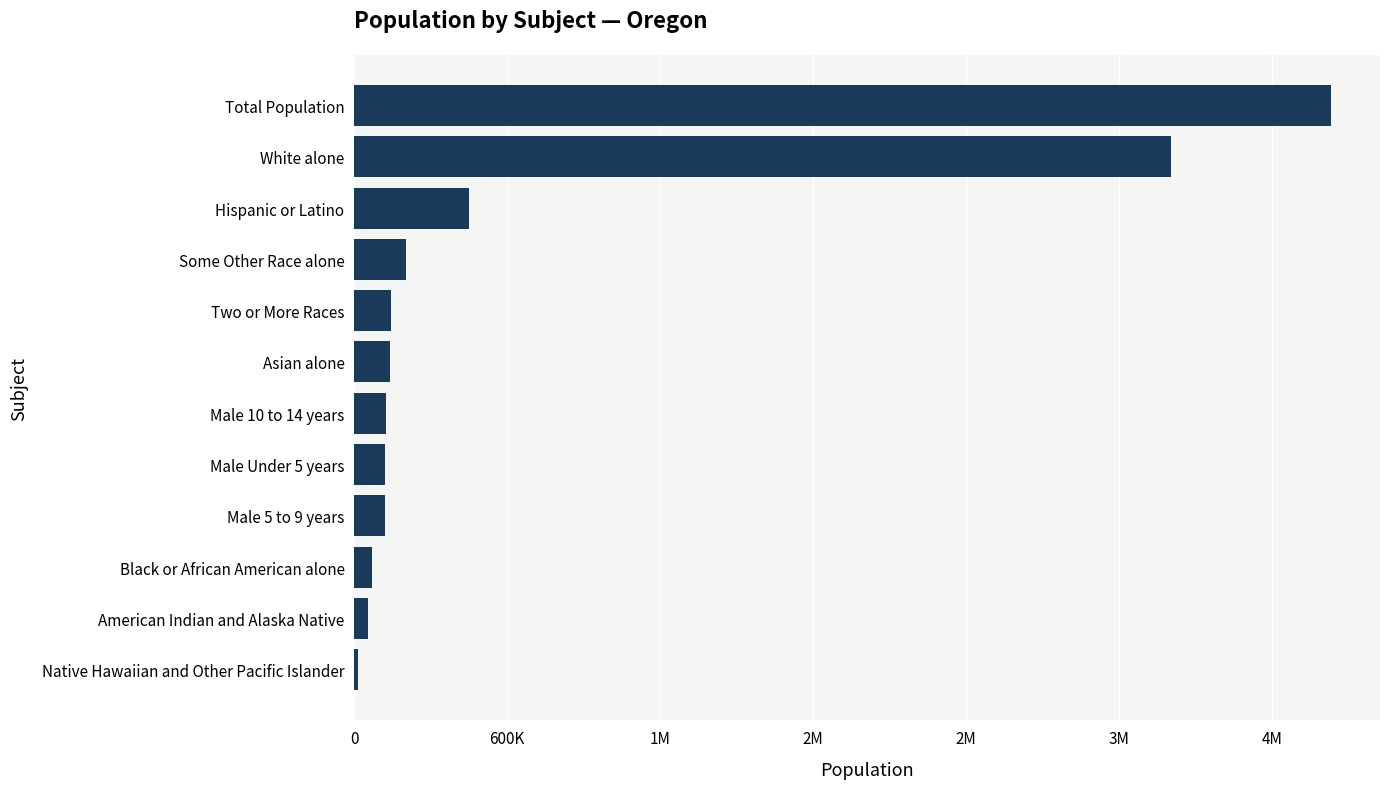

Are the bars horizontal?

Yes